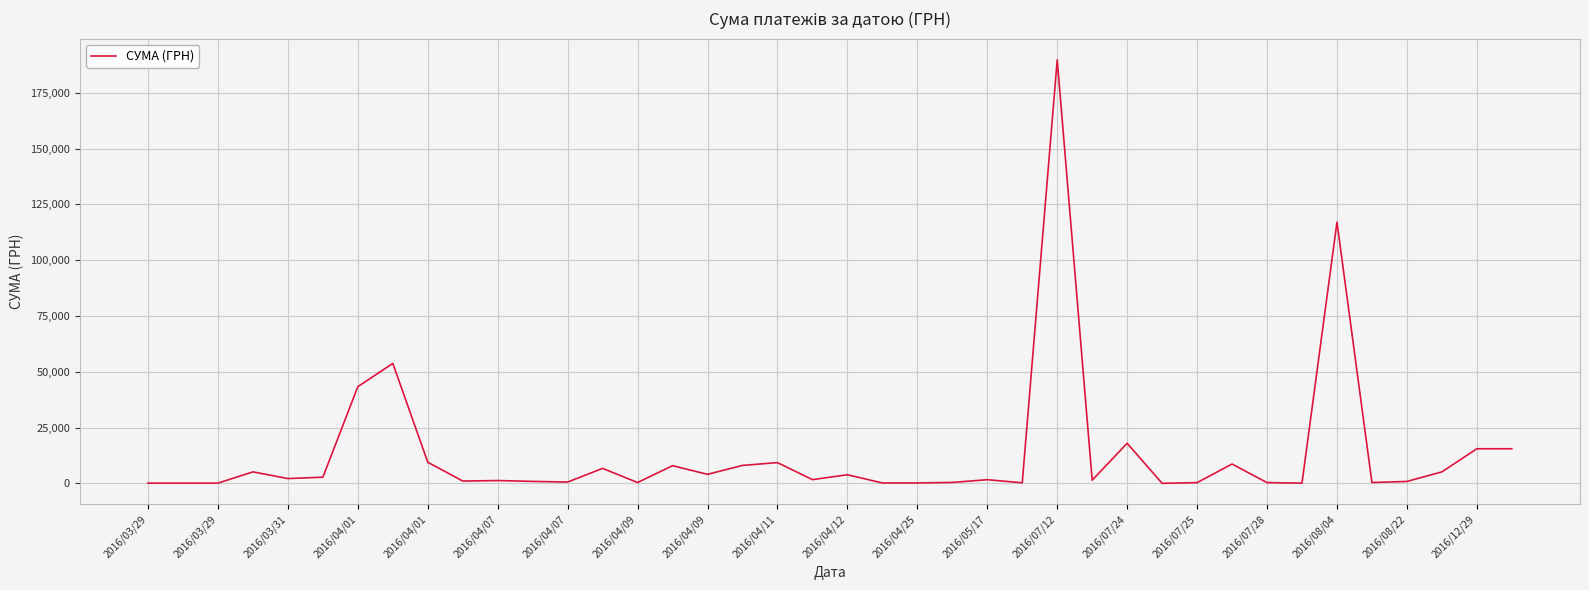

What is the difference between the maximum and minimum values?

189711.9